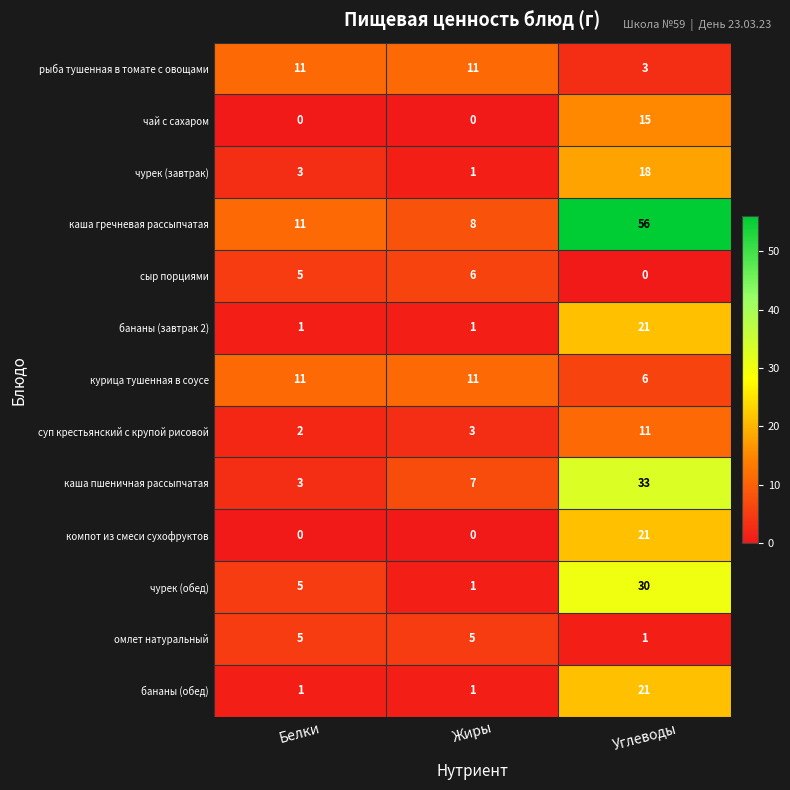

What is the total value across all series at Белки?

58